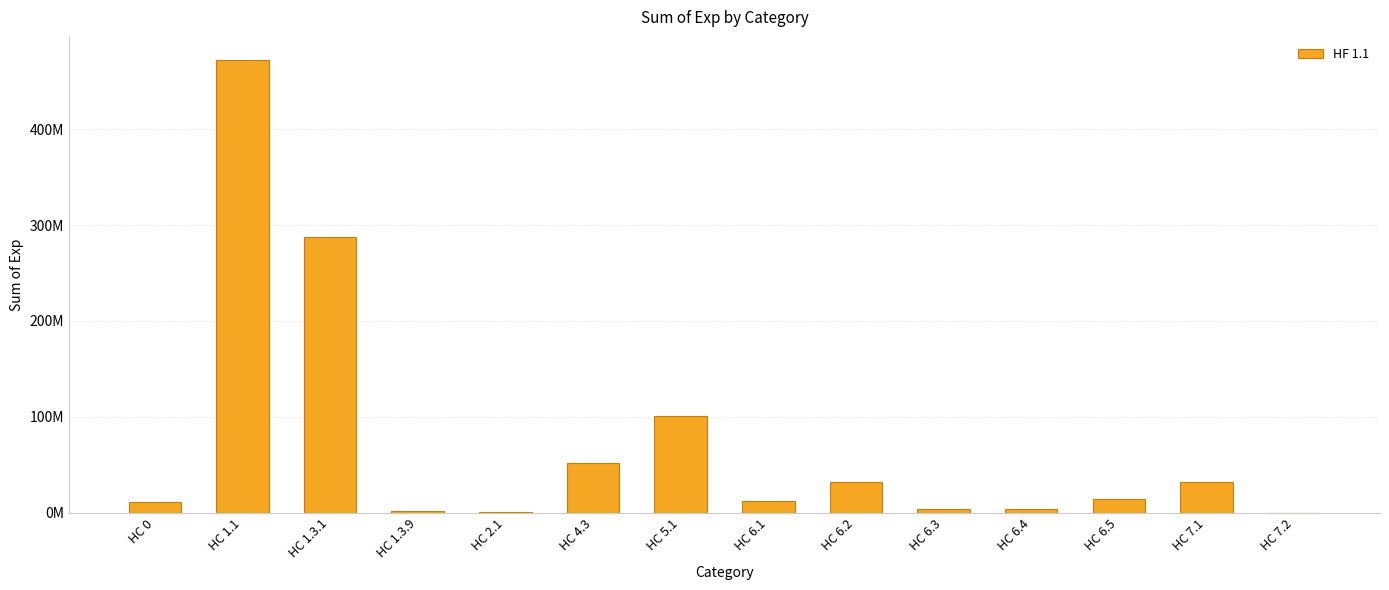

Reading right to left, what are all the values shown in this chart?

202276.9	31766743.5	13808987.2	3657064.2	4030608.8	31738195.3	12196214.6	101199755.1	51696332.1	510844.1	1881938.1	287074636.9	472589887.3	11519271.6